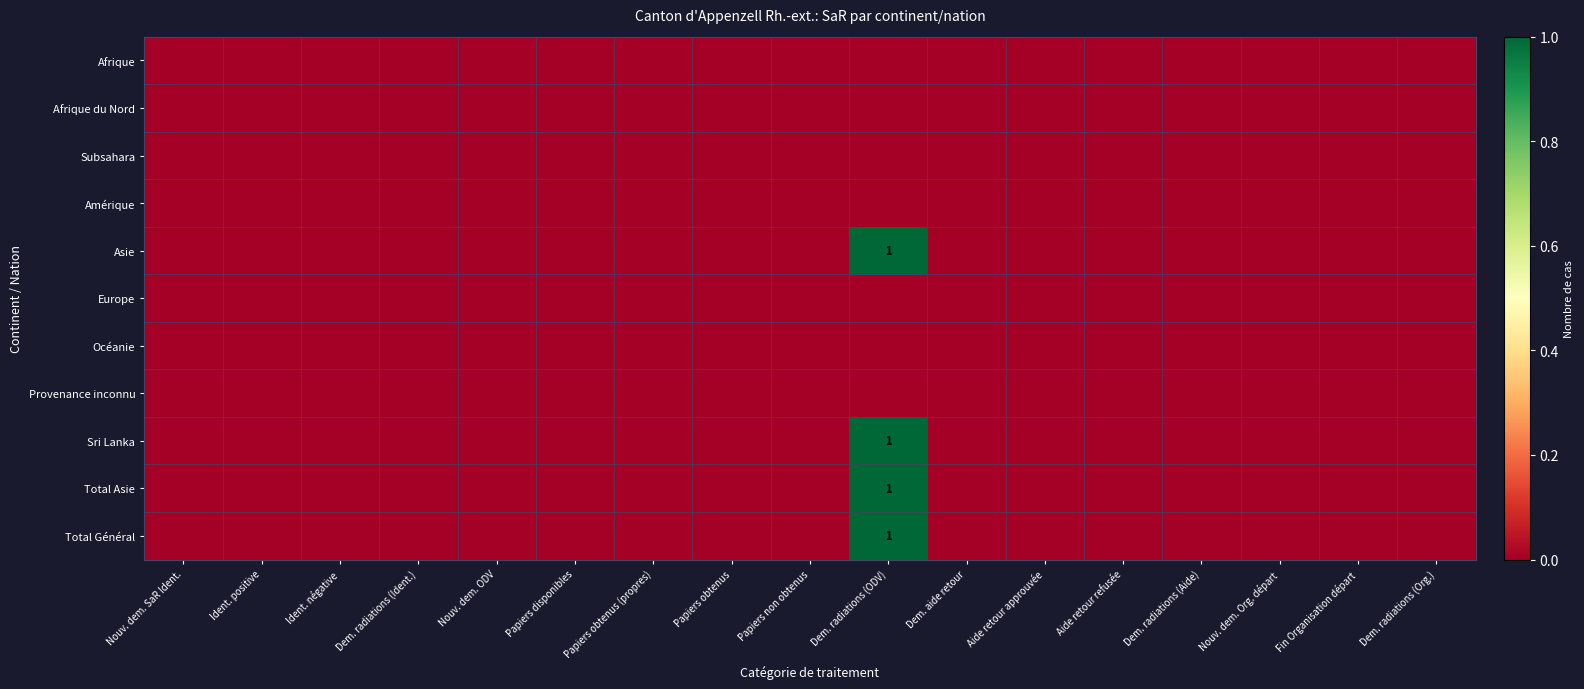

What is the sum of all Total Général values?

1